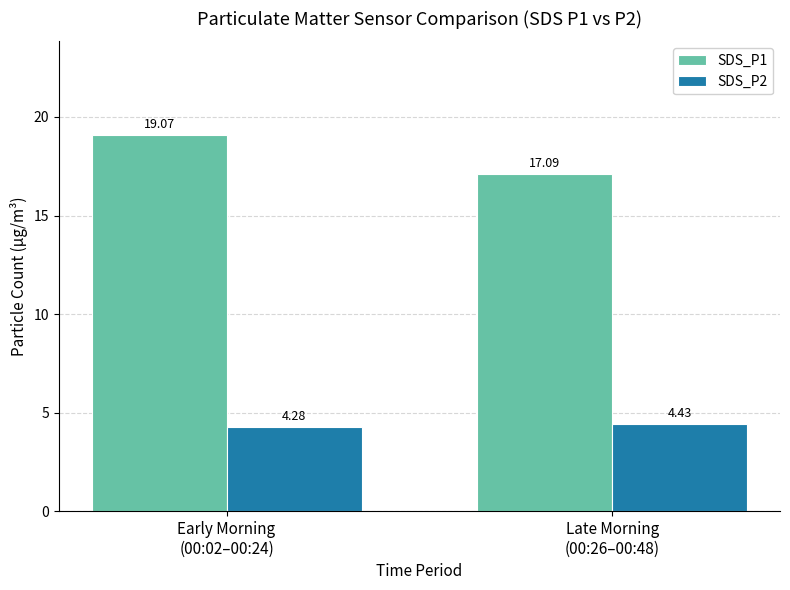

Is the value of SDS_P1 at Early Morning
(00:02–00:24) greater than the value of SDS_P2 at Late Morning
(00:26–00:48)?

Yes